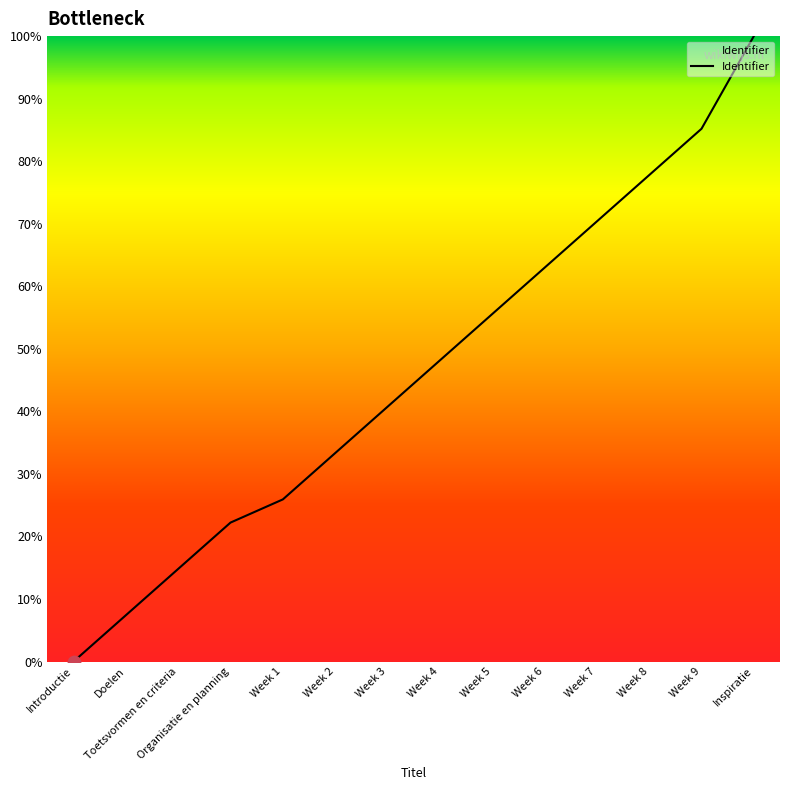

What is the ratio of the value at Week 1 to the value at Doelen?

3.5